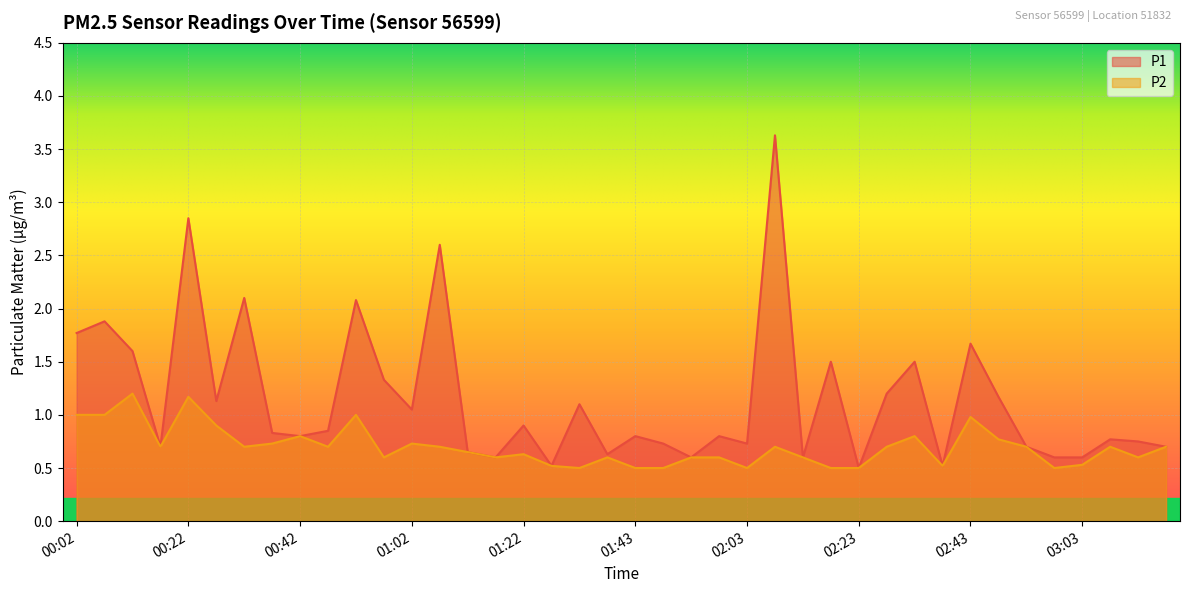

What is the total value across all series at 00:57?

1.9